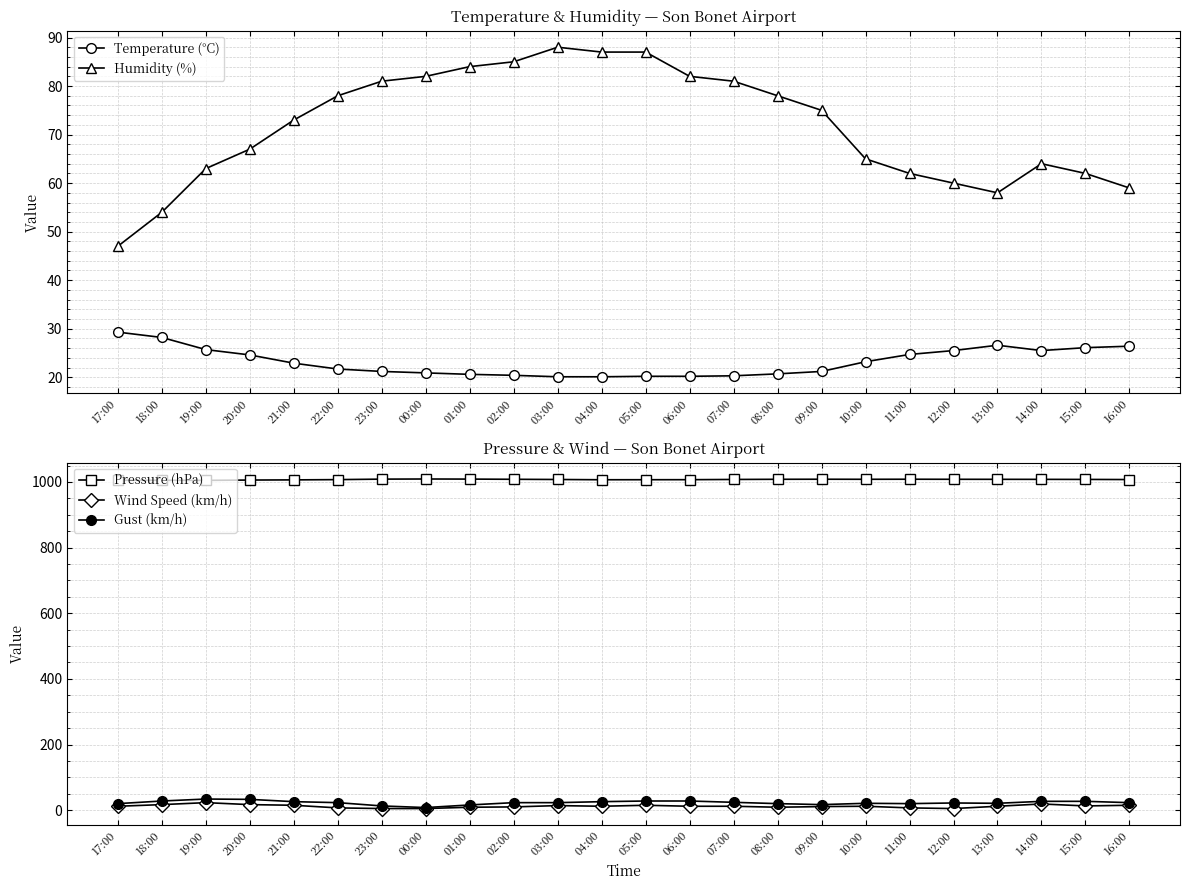

Which series has the widest spread of values?

Humidity (%)